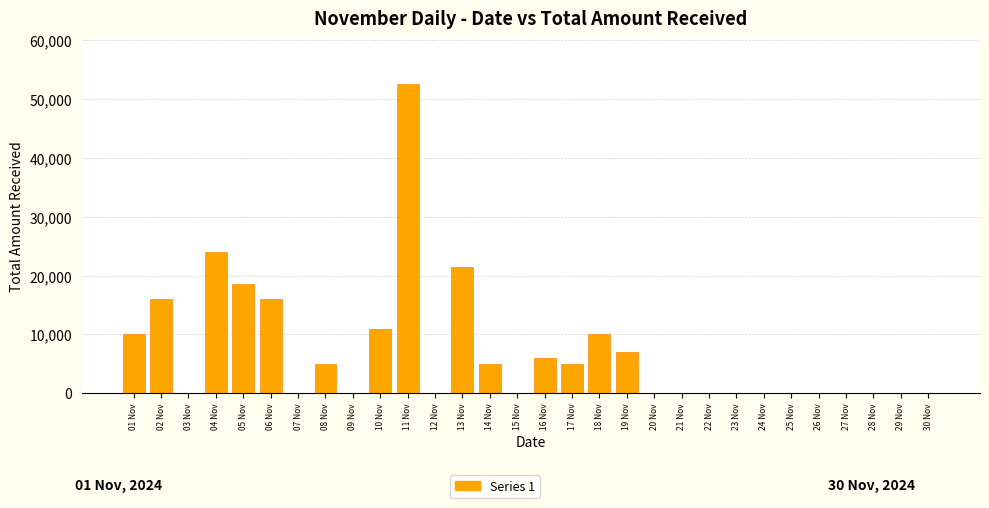

What is the difference between the values at 02 Nov and 13 Nov?

5501